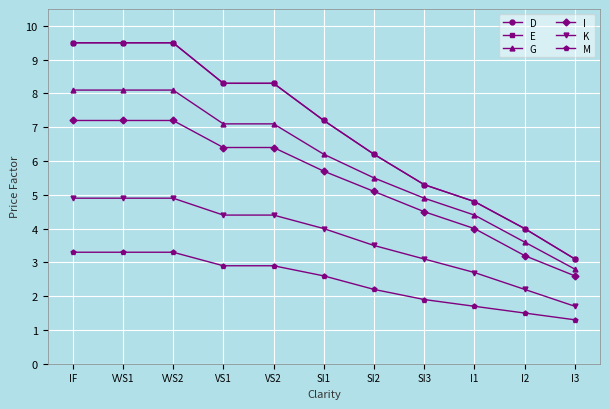

True or false: G and I intersect in this chart.

False